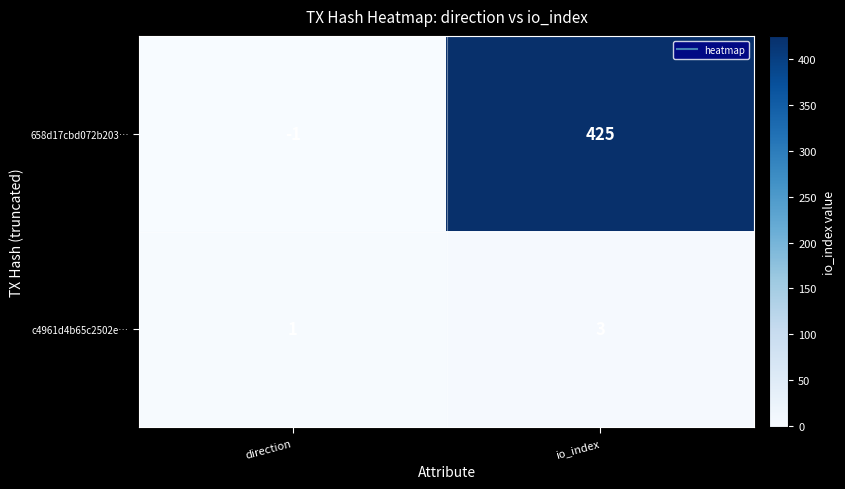

Is it true that 658d17cbd072b203… equals 200 at io_index?

False